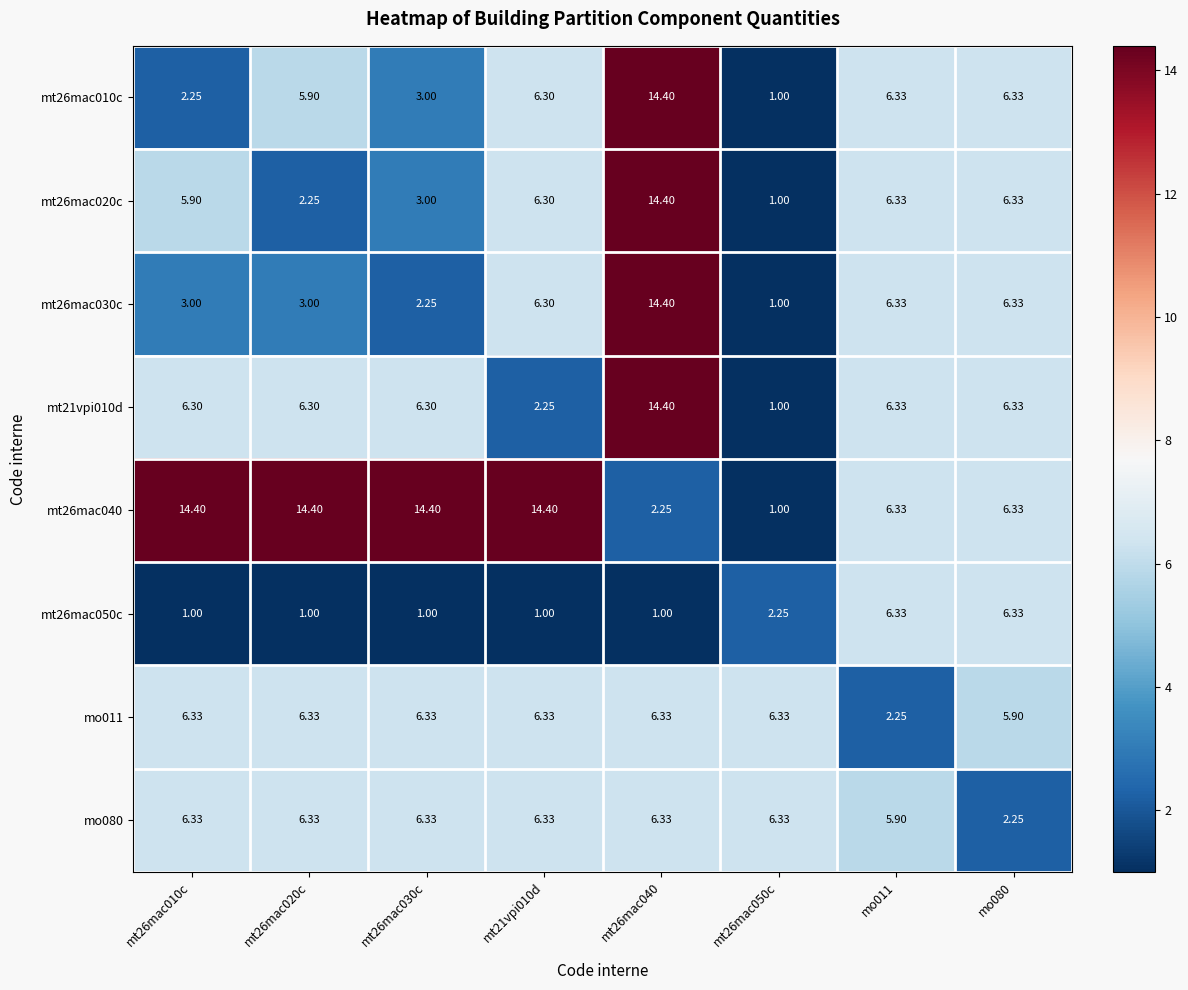

How many distinct data groups are displayed?

8